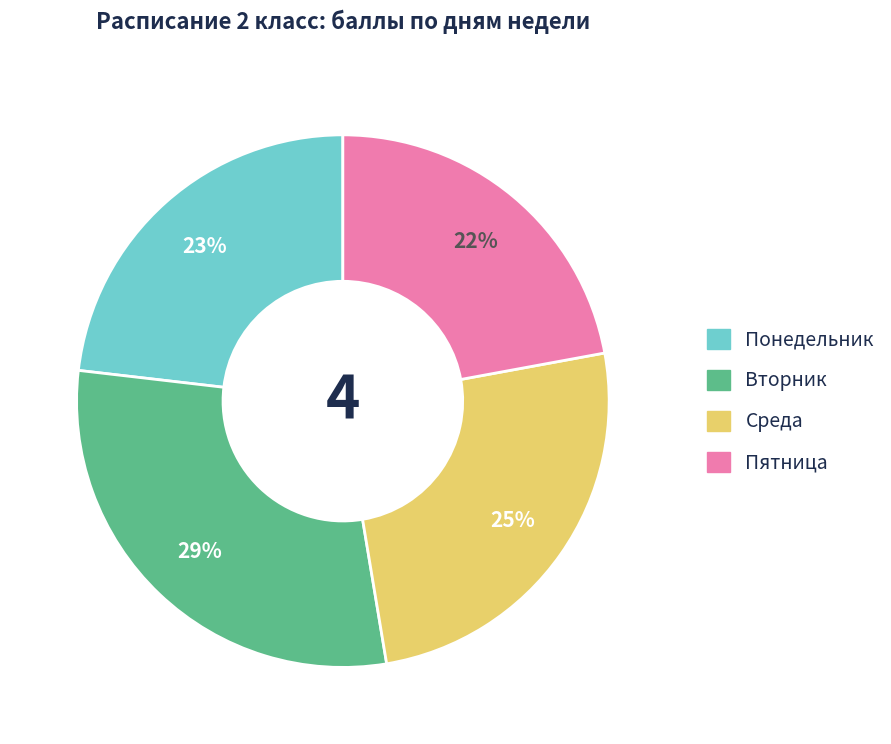

How many segments does this pie chart have?

4